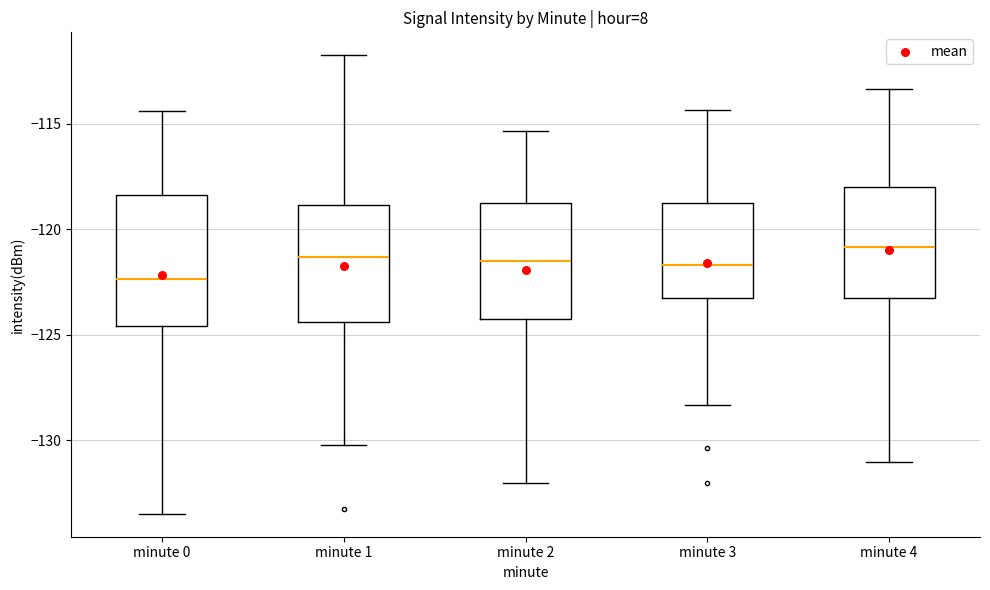

Reading left to right, read every box against the y-axis: the position of its median line, the range the box covers, and the ends of its whiskers. The values are not printed on the chart, so give them approximately, as read against the axis.

minute 0: median -122.5, box -124.5 to -118.5, whiskers -133.5 to -114.5
minute 1: median -121.5, box -124.5 to -119.0, whiskers -130.0 to -112.0
minute 2: median -121.5, box -124.5 to -119.0, whiskers -132.0 to -115.5
minute 3: median -121.5, box -123.5 to -119.0, whiskers -128.5 to -114.5
minute 4: median -121.0, box -123.5 to -118.0, whiskers -131.0 to -113.5